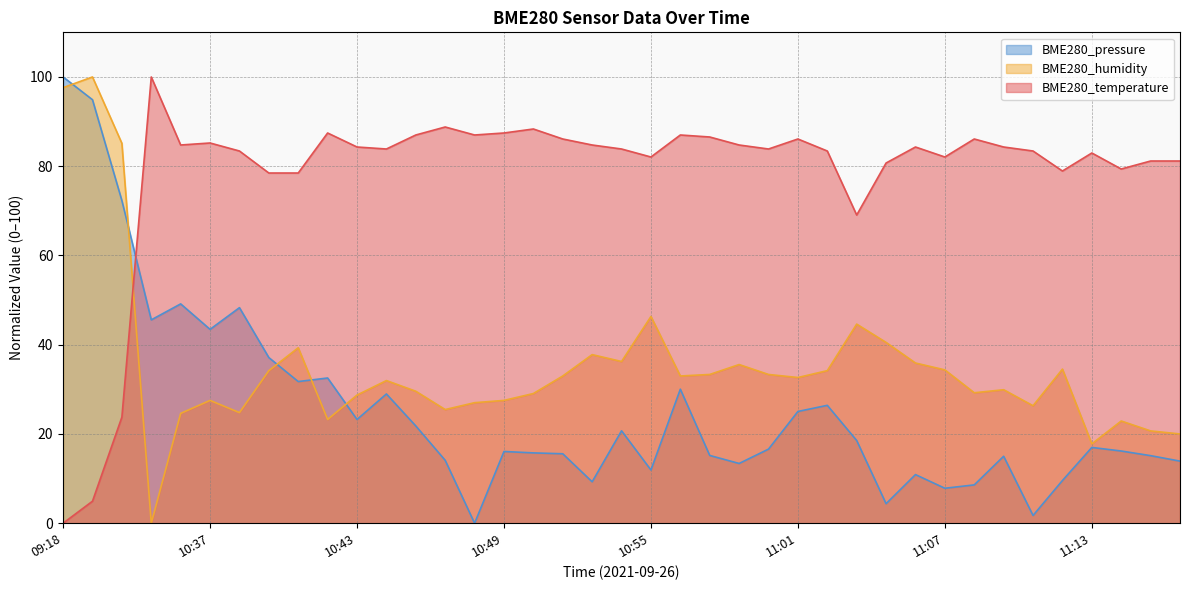

Is it true that BME280_humidity equals 11.1 at 11:00?

False